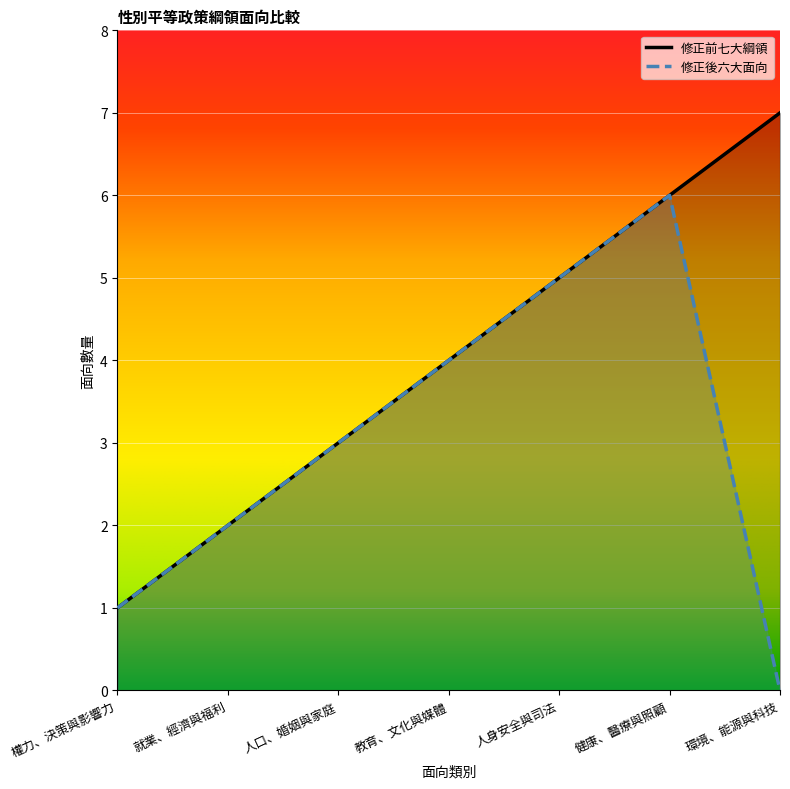

Rank the series by their average value, from lowest to highest.

修正後六大面向, 修正前七大綱領